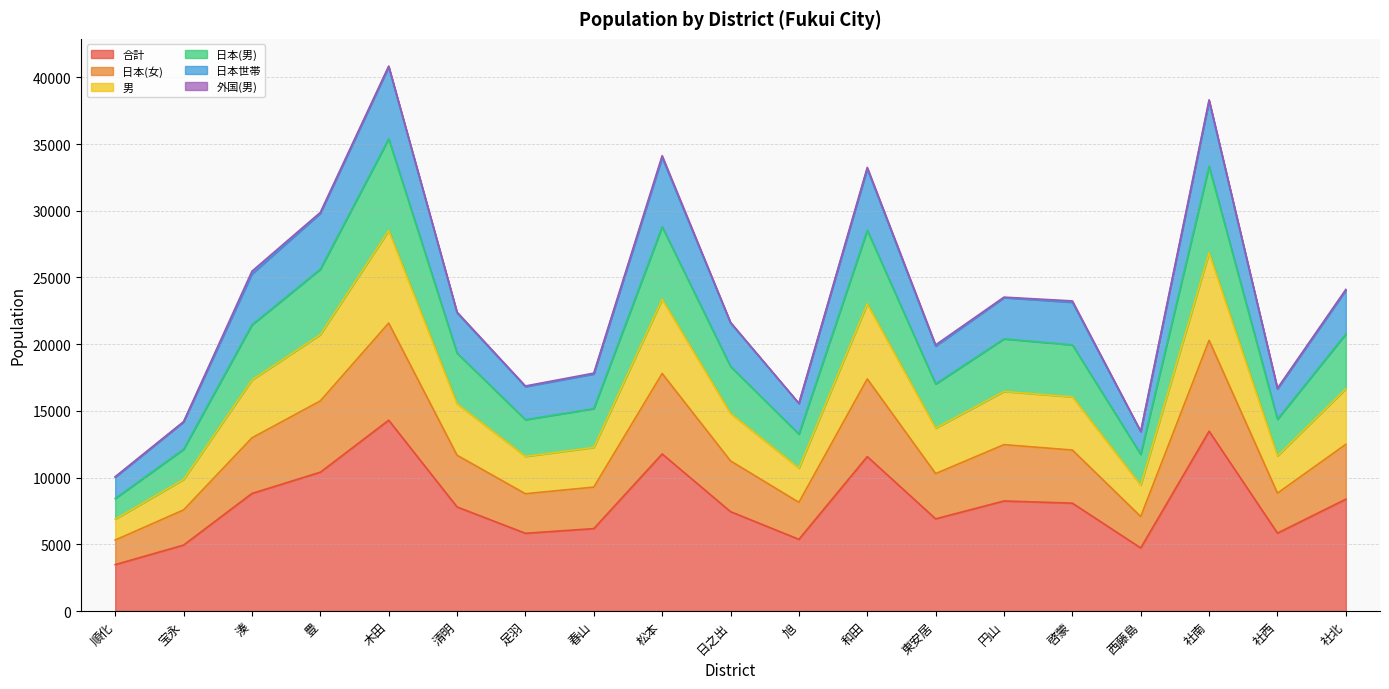

Where is the first local minimum for 日本世帯?

足羽